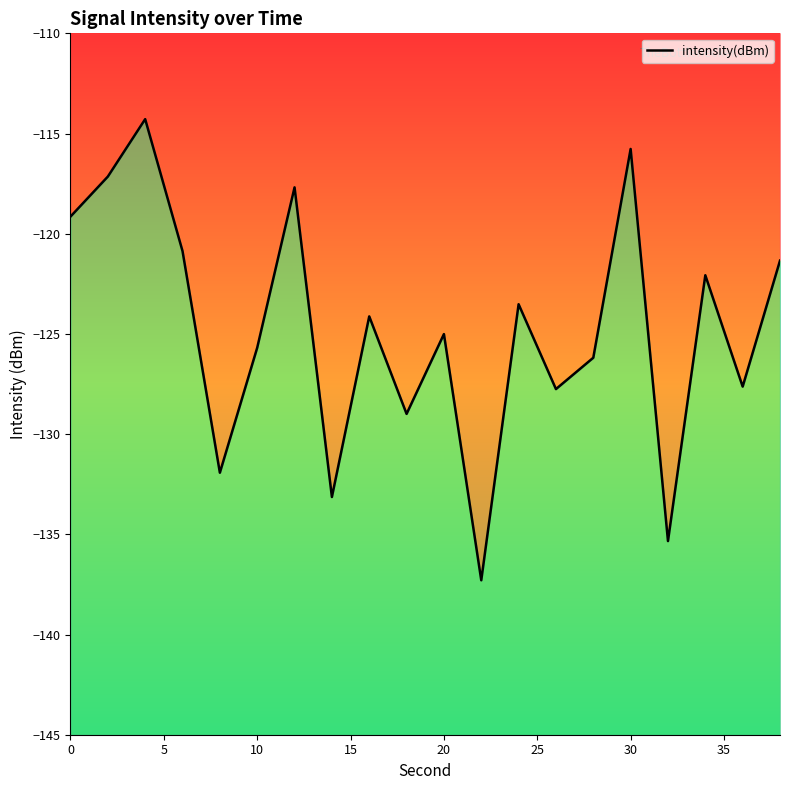

How many interior local valleys (lower than both neighbors) does the data have?

7